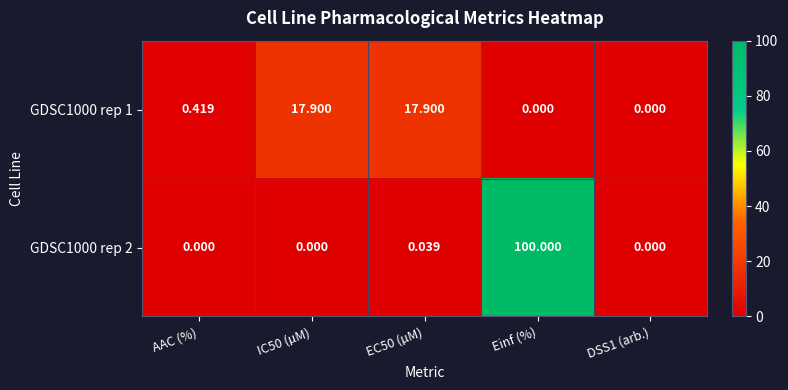

At which category does the chart reach its peak across all series?

Einf (%)